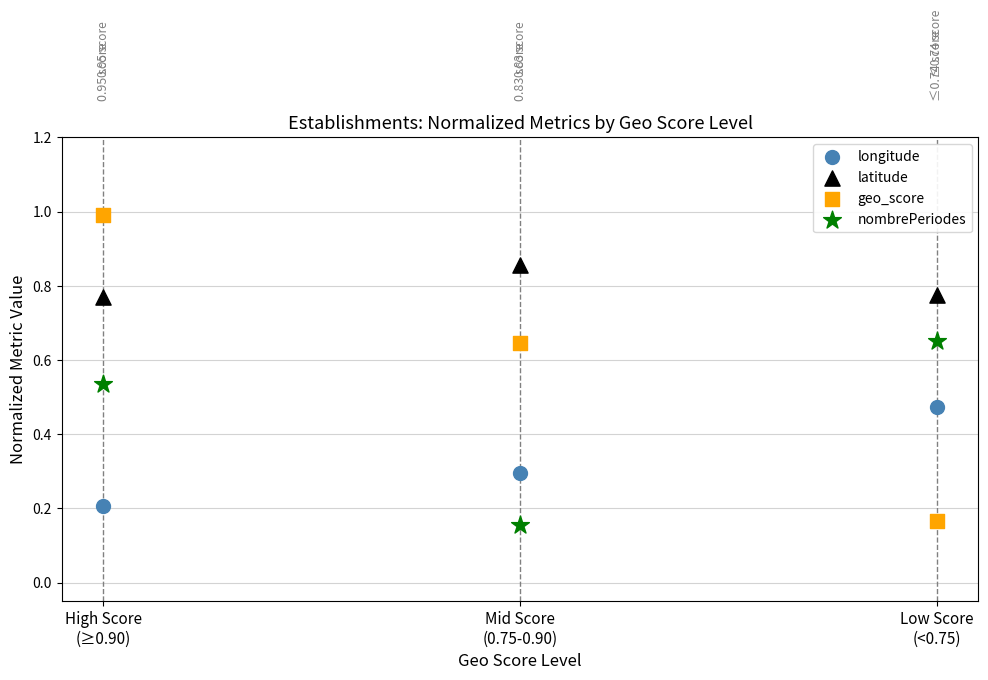

Which series has the widest spread of Y values?

geo_score